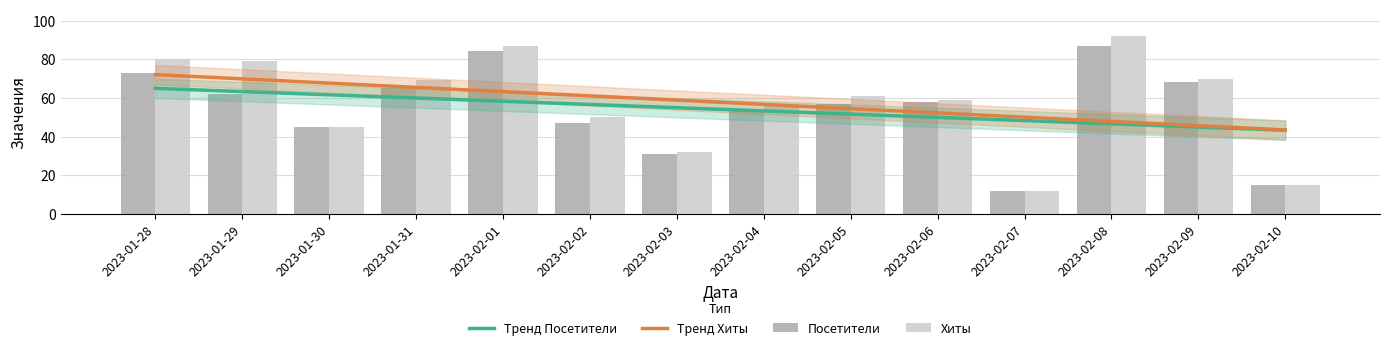

The value of Тренд Хиты at 2023-02-01 is 63.2. True or false?

True